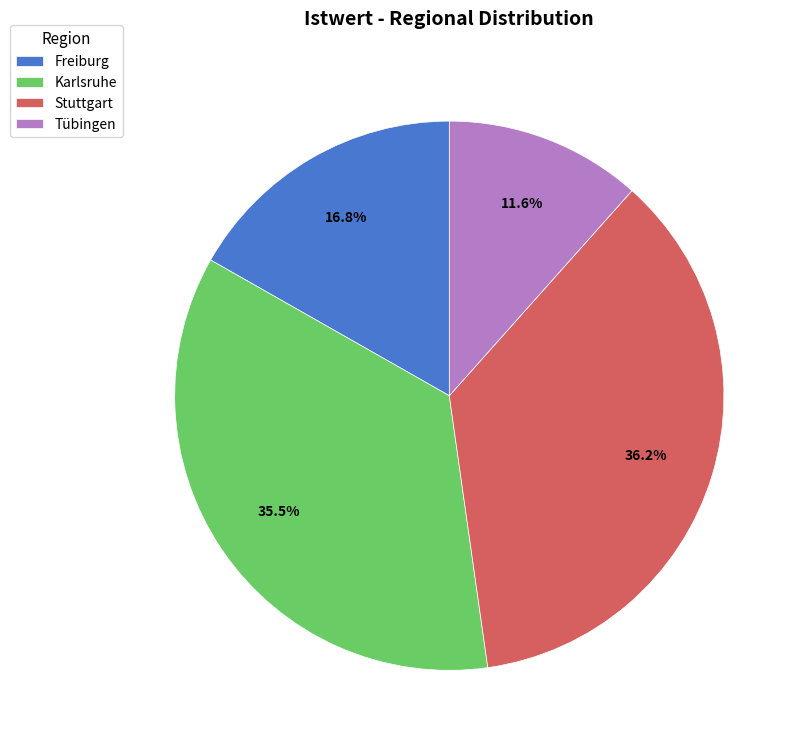

To the nearest percent, what is the difference between the Freiburg and Karlsruhe slice percentages?

19%